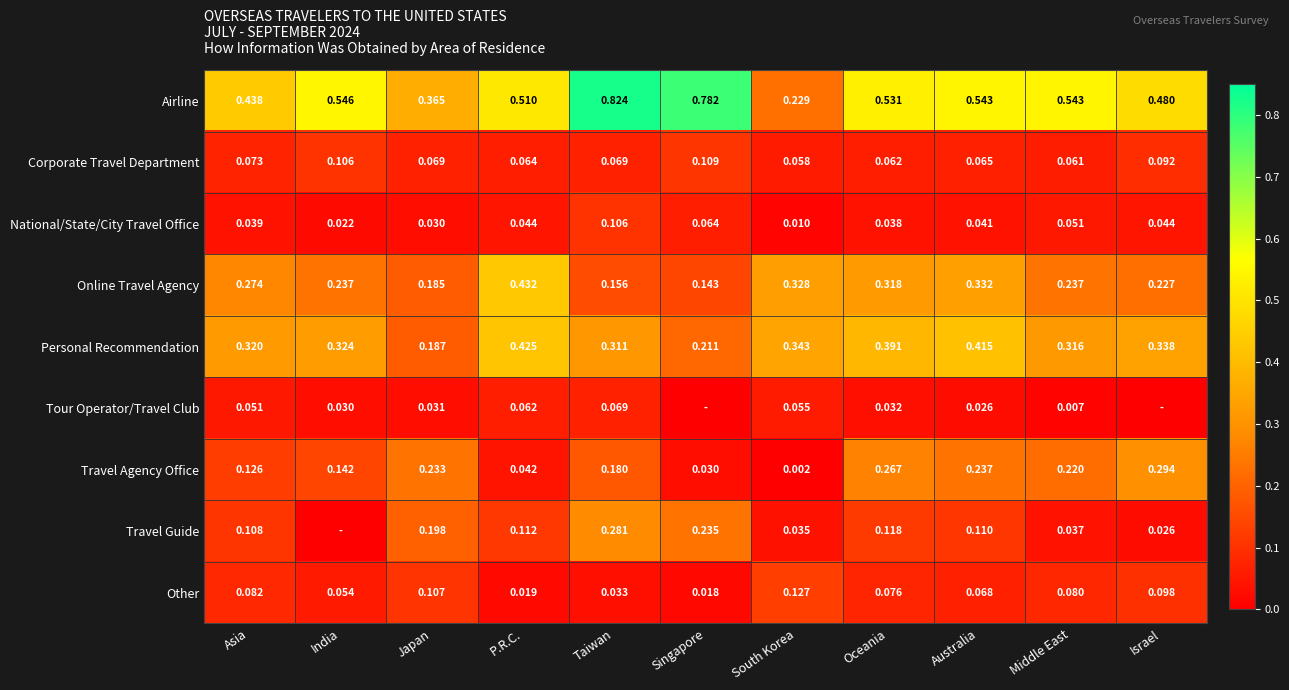

At Middle East, list the series in order from smallest to largest.

Tour Operator/Travel Club, Travel Guide, National/State/City Travel Office, Corporate Travel Department, Other, Travel Agency Office, Online Travel Agency, Personal Recommendation, Airline